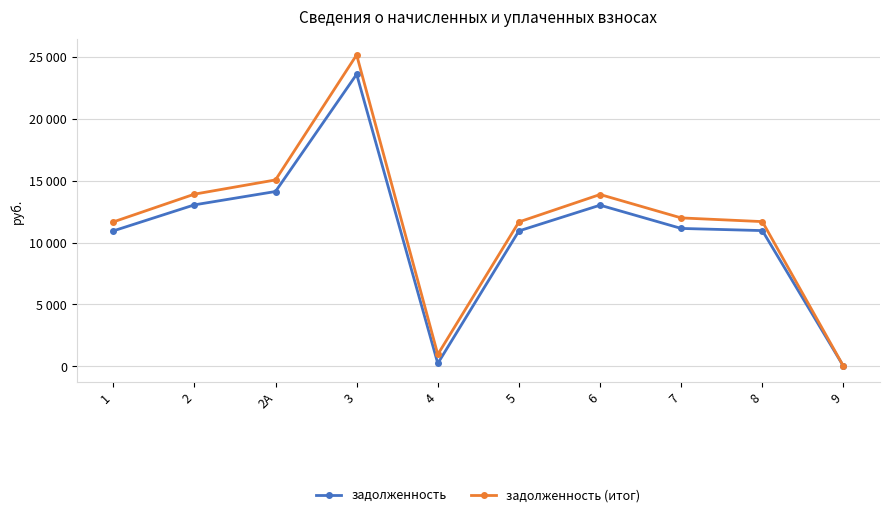

At 3, list the series in order from largest to smallest.

задолженность (итог), задолженность